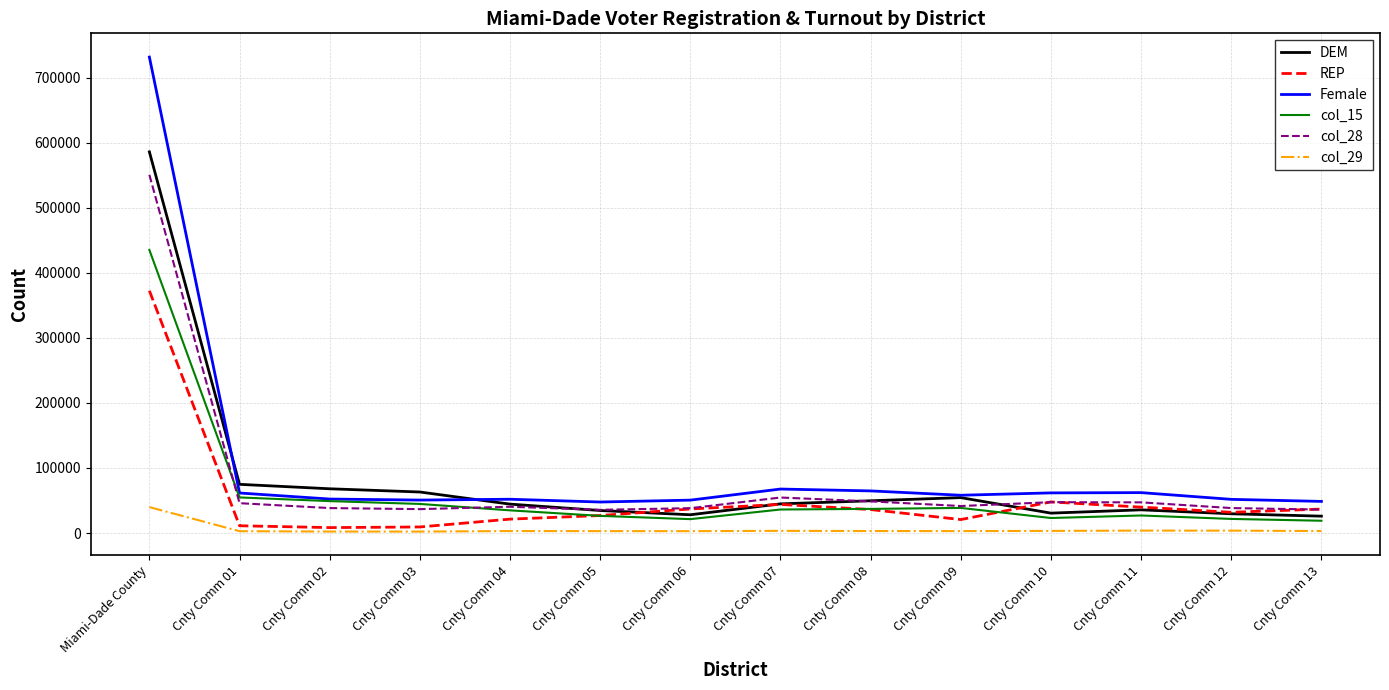

True or false: col_15 has a value of 570097 at Miami-Dade County.

False